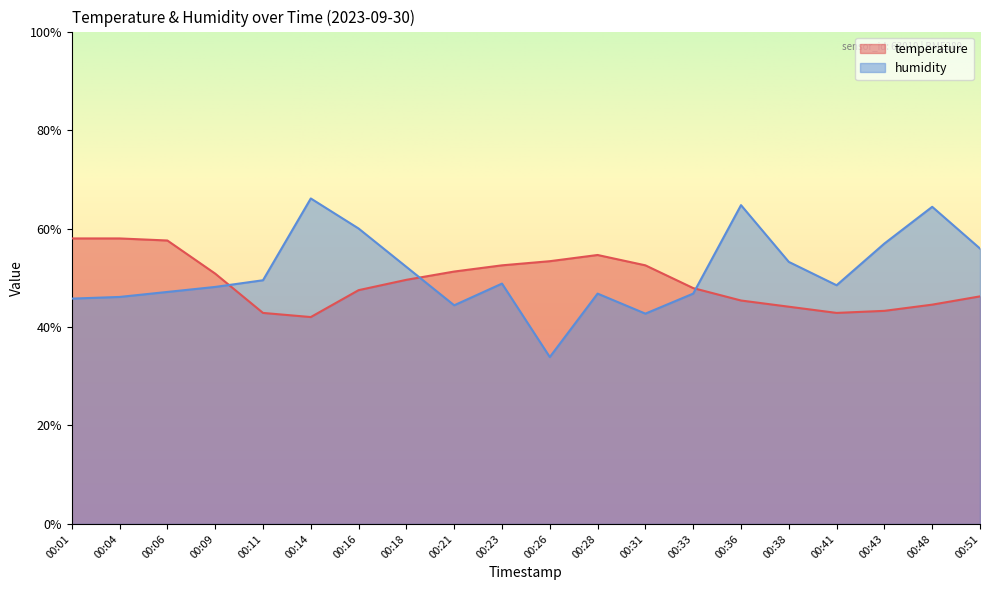

What value does the temperature series have at 00:36?

45.4